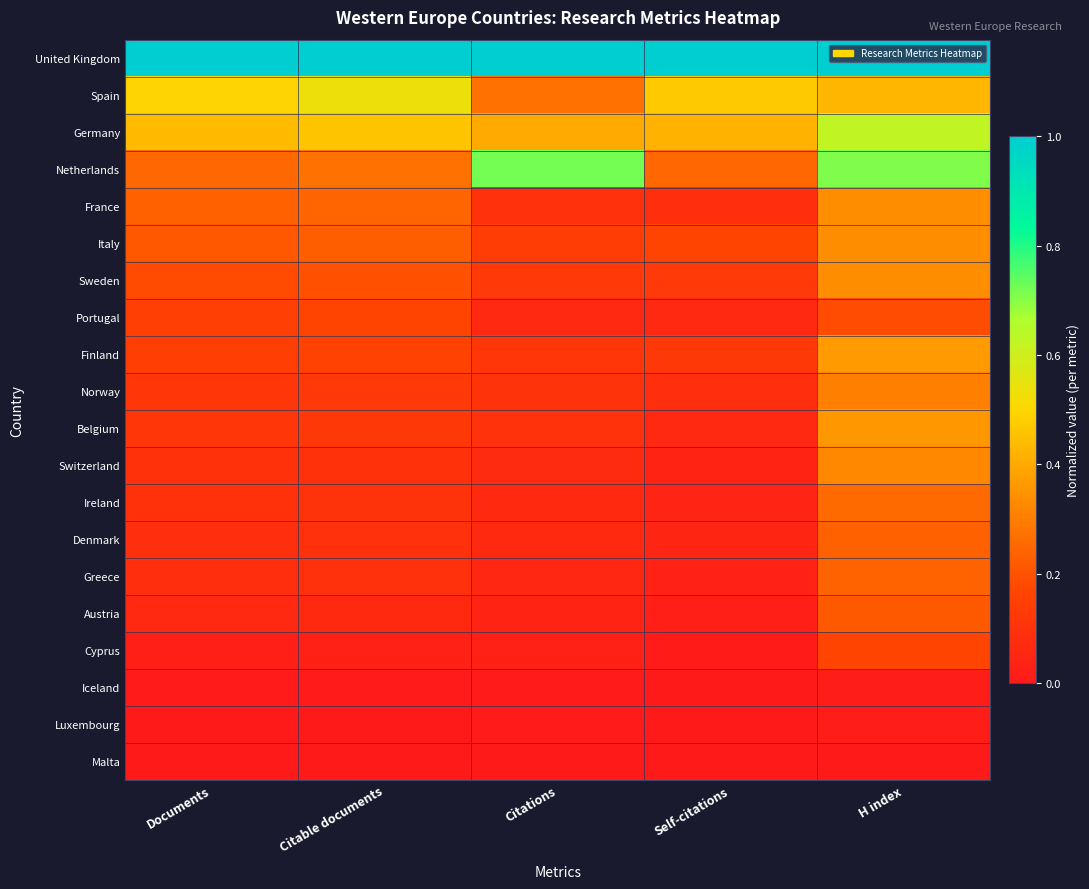

Reading left to right, extract all data points from this chart.

United Kingdom: Documents=1.0	Citable documents=1.0	Citations=1.0	Self-citations=1.0	H index=1.0
Spain: Documents=0.5	Citable documents=0.5	Citations=0.3	Self-citations=0.5	H index=0.4
Germany: Documents=0.4	Citable documents=0.5	Citations=0.4	Self-citations=0.4	H index=0.6
Netherlands: Documents=0.3	Citable documents=0.3	Citations=0.7	Self-citations=0.3	H index=0.7
France: Documents=0.2	Citable documents=0.2	Citations=0.1	Self-citations=0.1	H index=0.3
Italy: Documents=0.2	Citable documents=0.2	Citations=0.1	Self-citations=0.2	H index=0.3
Sweden: Documents=0.2	Citable documents=0.2	Citations=0.1	Self-citations=0.1	H index=0.3
Portugal: Documents=0.1	Citable documents=0.2	Citations=0.1	Self-citations=0.1	H index=0.2
Finland: Documents=0.1	Citable documents=0.2	Citations=0.1	Self-citations=0.1	H index=0.4
Norway: Documents=0.1	Citable documents=0.1	Citations=0.1	Self-citations=0.1	H index=0.3
Belgium: Documents=0.1	Citable documents=0.1	Citations=0.1	Self-citations=0.1	H index=0.4
Switzerland: Documents=0.1	Citable documents=0.1	Citations=0.1	Self-citations=0.0	H index=0.3
Ireland: Documents=0.1	Citable documents=0.1	Citations=0.1	Self-citations=0.0	H index=0.3
Denmark: Documents=0.1	Citable documents=0.1	Citations=0.1	Self-citations=0.0	H index=0.2
Greece: Documents=0.1	Citable documents=0.1	Citations=0.1	Self-citations=0.0	H index=0.2
Austria: Documents=0.1	Citable documents=0.1	Citations=0.0	Self-citations=0.0	H index=0.2
Cyprus: Documents=0.0	Citable documents=0.0	Citations=0.0	Self-citations=0.0	H index=0.2
Iceland: Documents=0.0	Citable documents=0.0	Citations=0.0	Self-citations=0.0	H index=0.0
Luxembourg: Documents=0.0	Citable documents=0.0	Citations=0.0	Self-citations=0.0	H index=0.0
Malta: Documents=0.0	Citable documents=0.0	Citations=0.0	Self-citations=0.0	H index=0.0